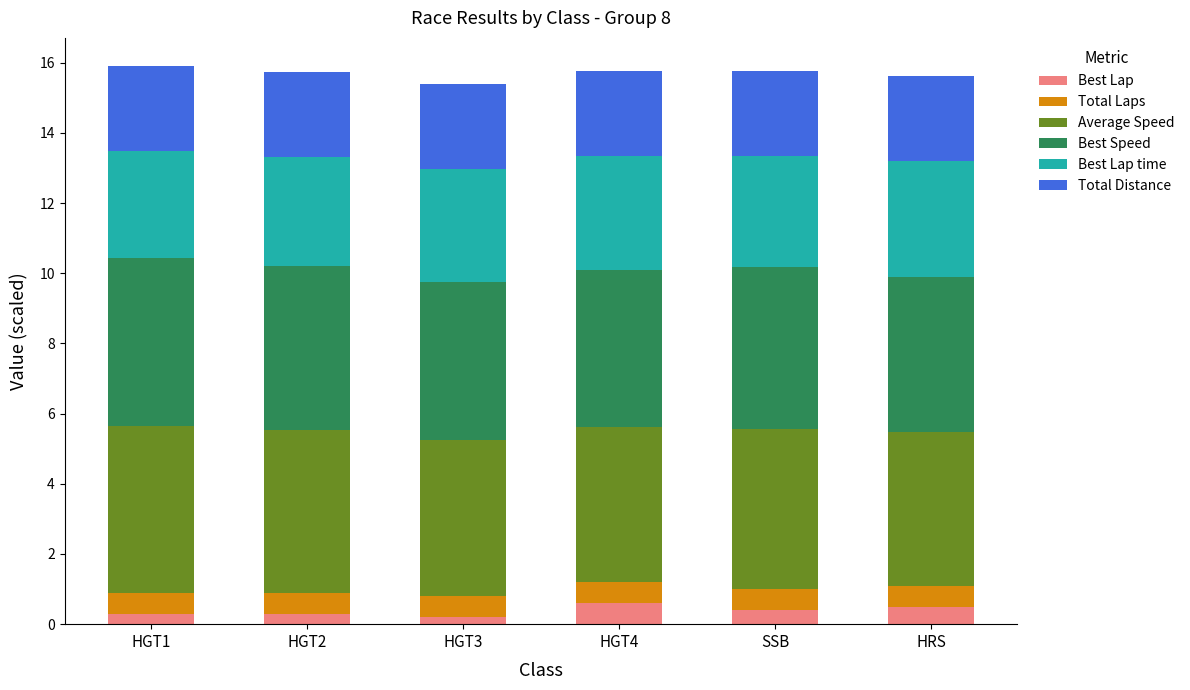

What is the total value across all series at HGT4?

15.8